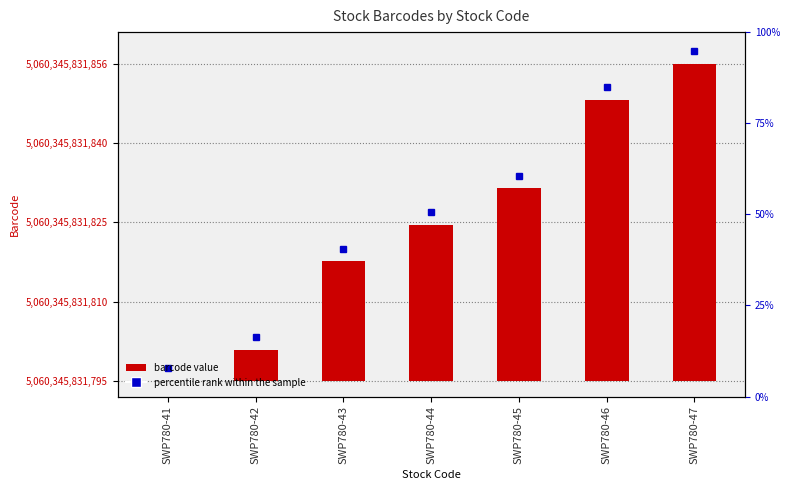

Rank the categories by value from lowest to highest.

SWP780-41, SWP780-42, SWP780-43, SWP780-44, SWP780-45, SWP780-46, SWP780-47